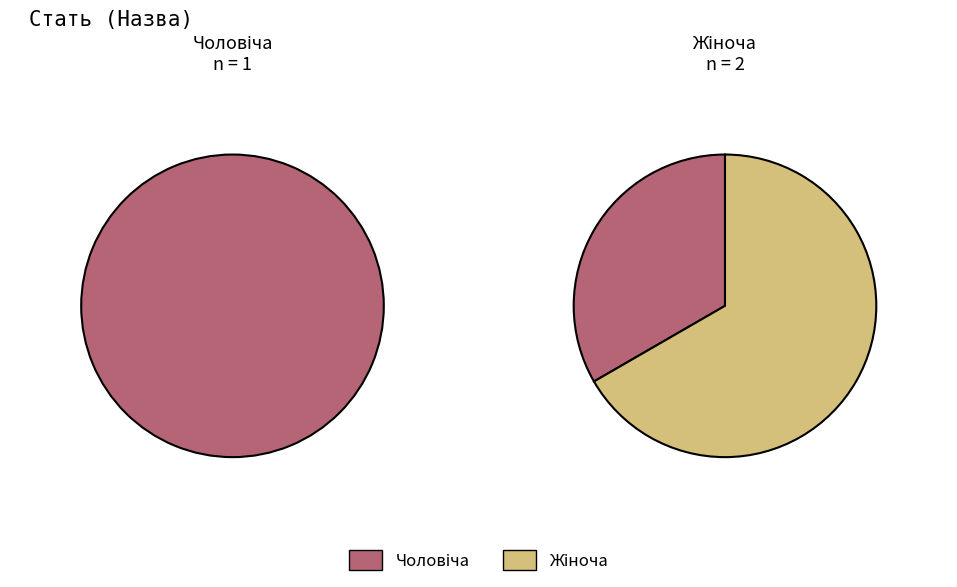

Rank the categories by value from lowest to highest.

Чоловіча, Жіноча